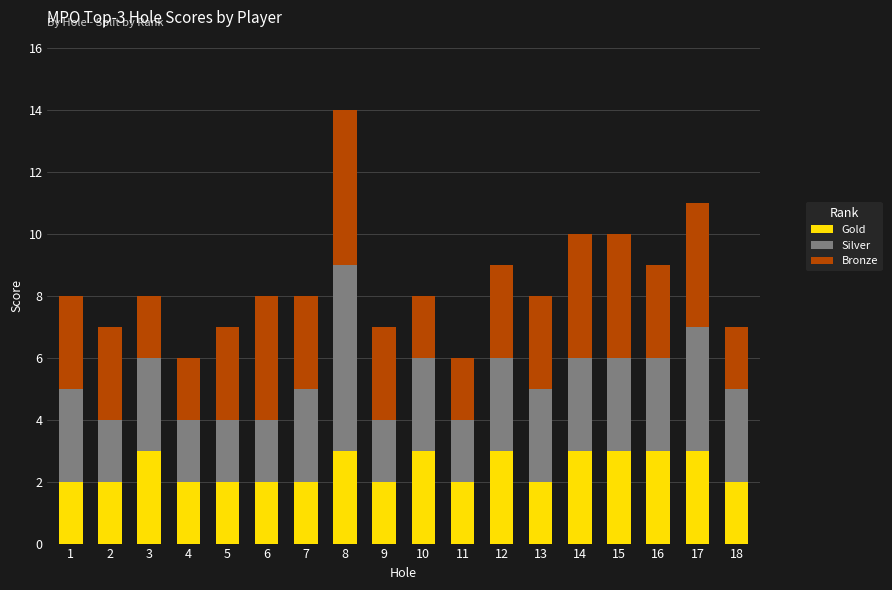

What are all the series names shown in the legend?

Gold, Silver, Bronze